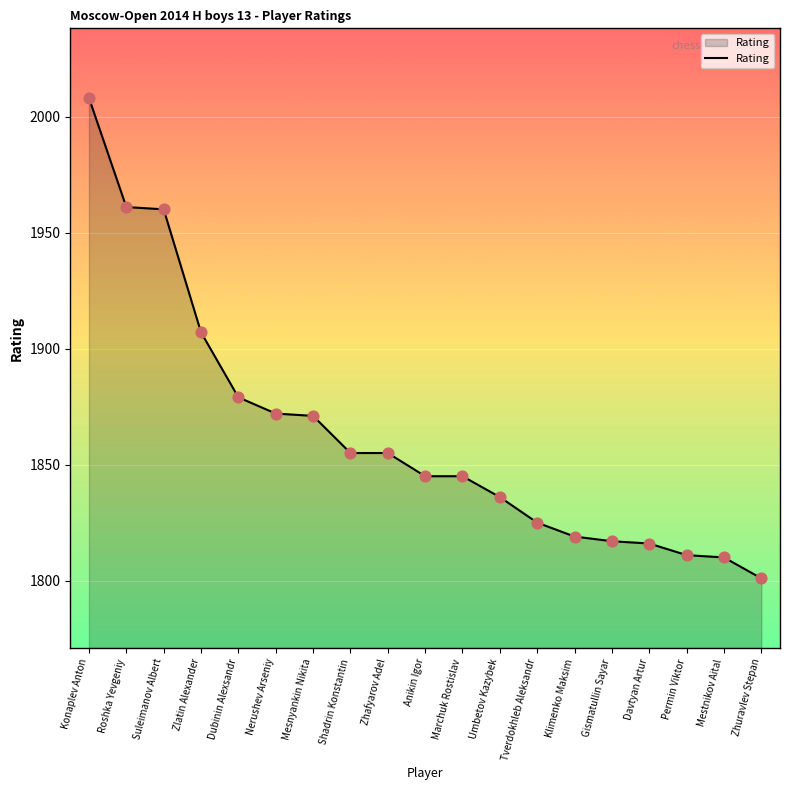

Which has a higher value, Umbetov Kazybek or Suleimanov Albert?

Suleimanov Albert